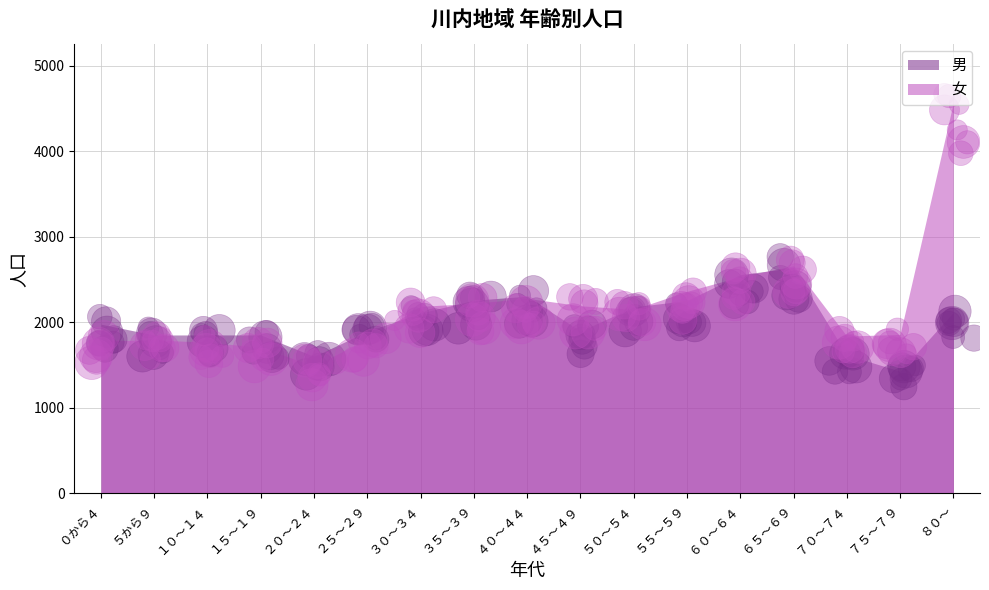

Which series contains the lowest Y value?

男